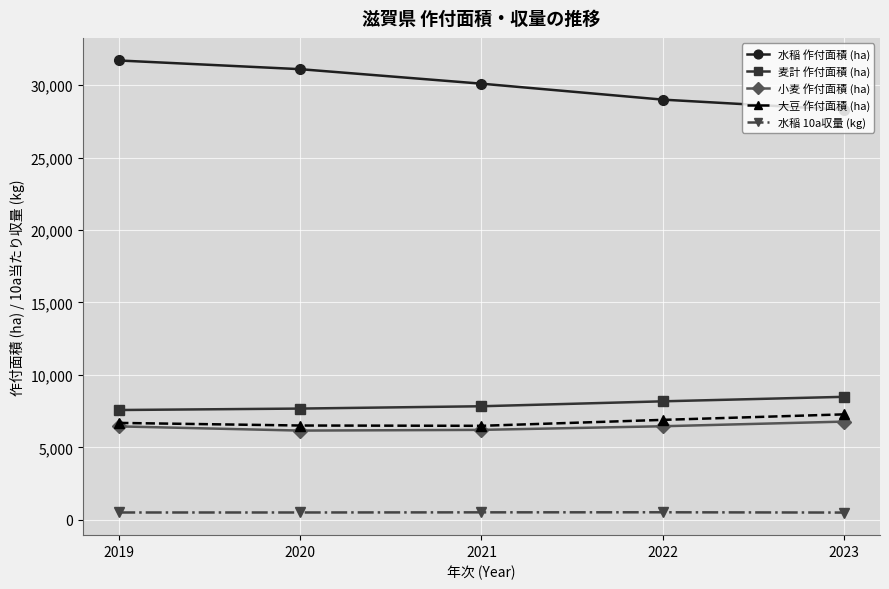

Read the 水稲 10a収量 (kg) value at 2022.

523